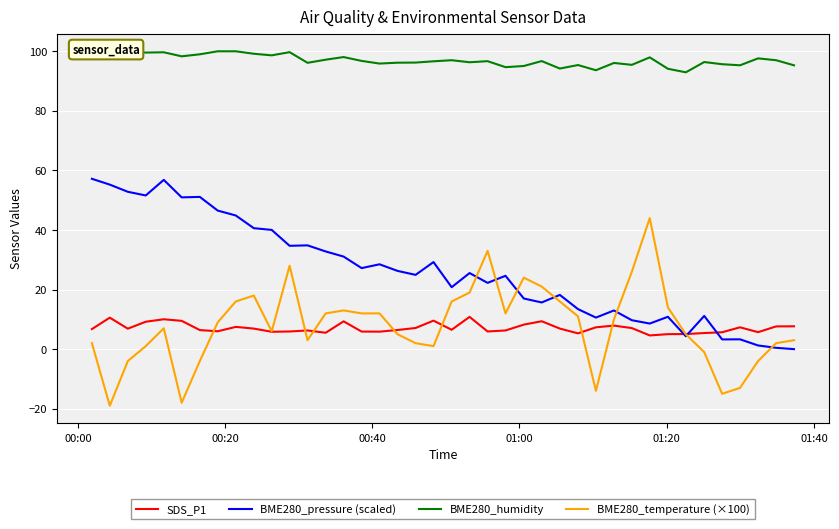

Which series has the largest total across all categories?

BME280_humidity